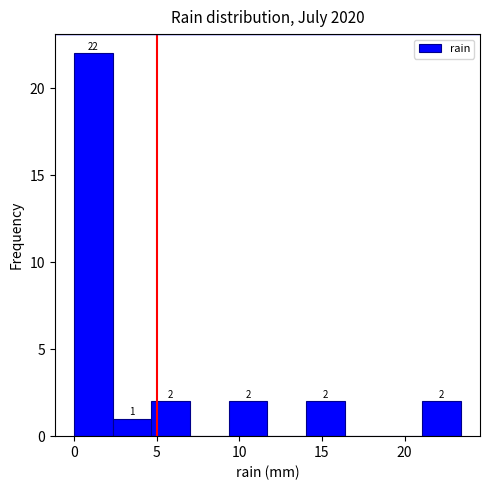

Which range on the x-axis has the tallest bar?

0.0 to 2.5